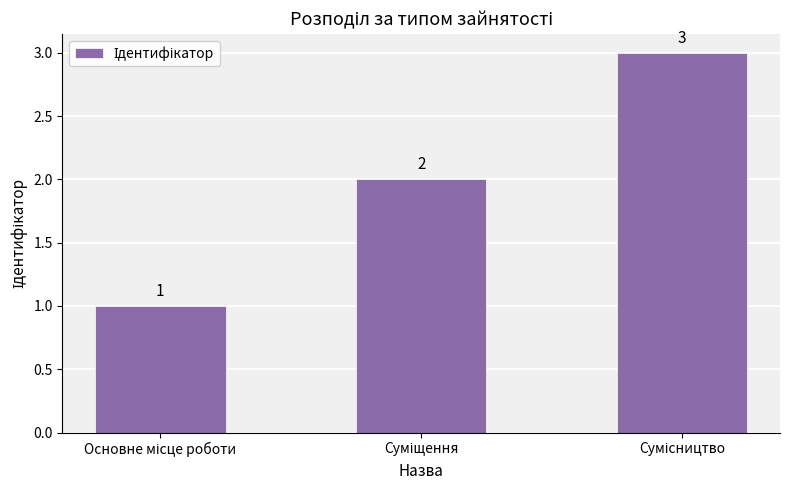

What is the value of the 3rd bar from the left?

3